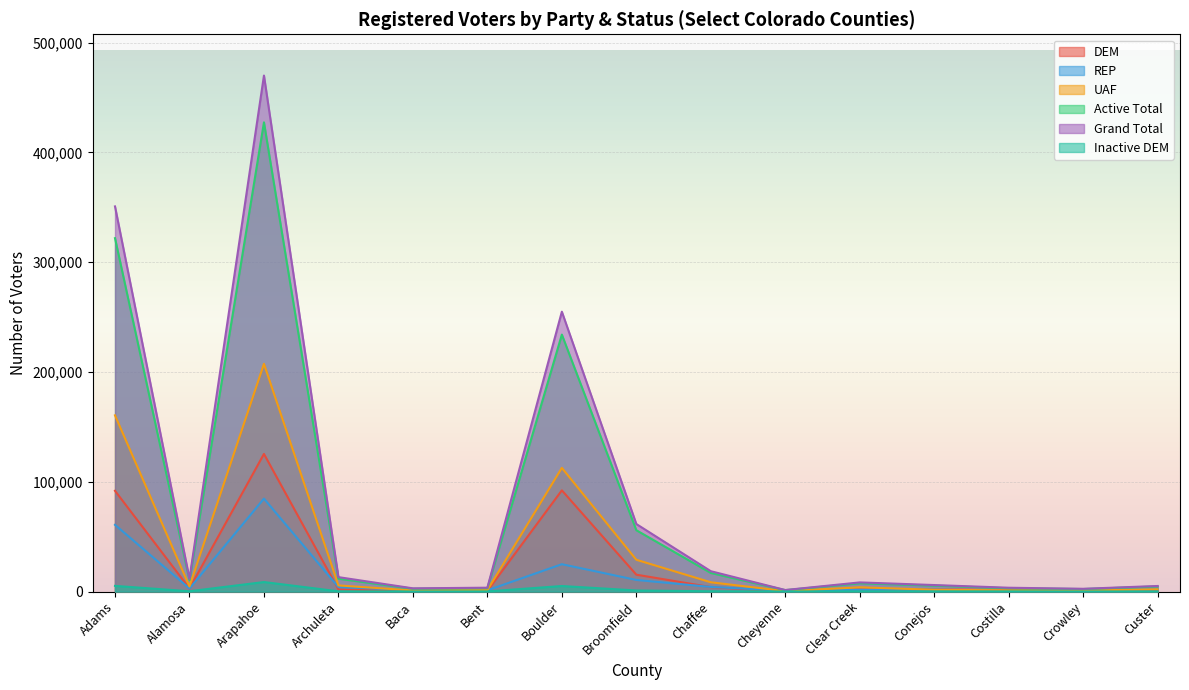

How many data points in DEM are less than 1885?

7